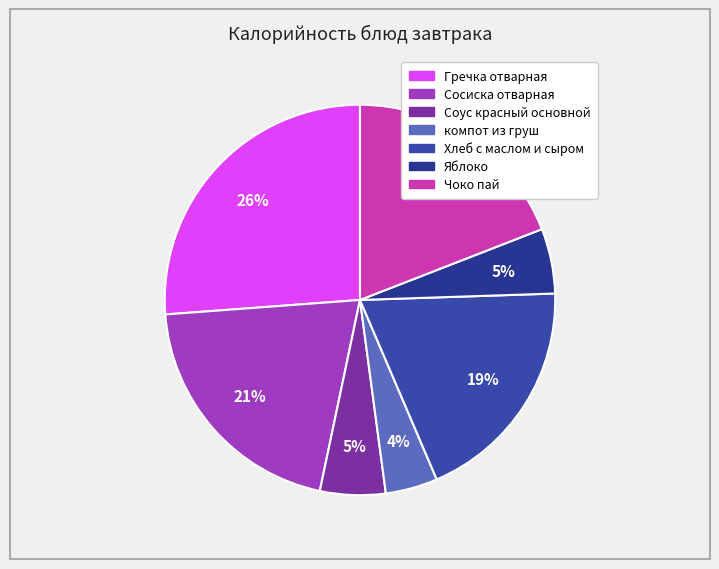

Is there any slice that represents more than half of the pie?

No